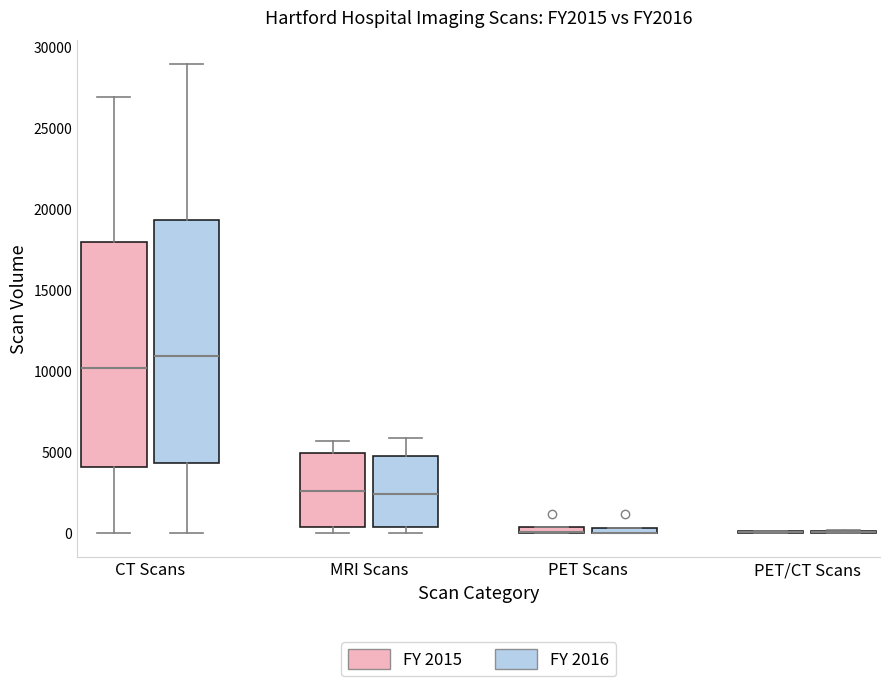

Comparing the boxes themselves (not the whiskers), which one is the tallest?

CT Scans (FY 2016)